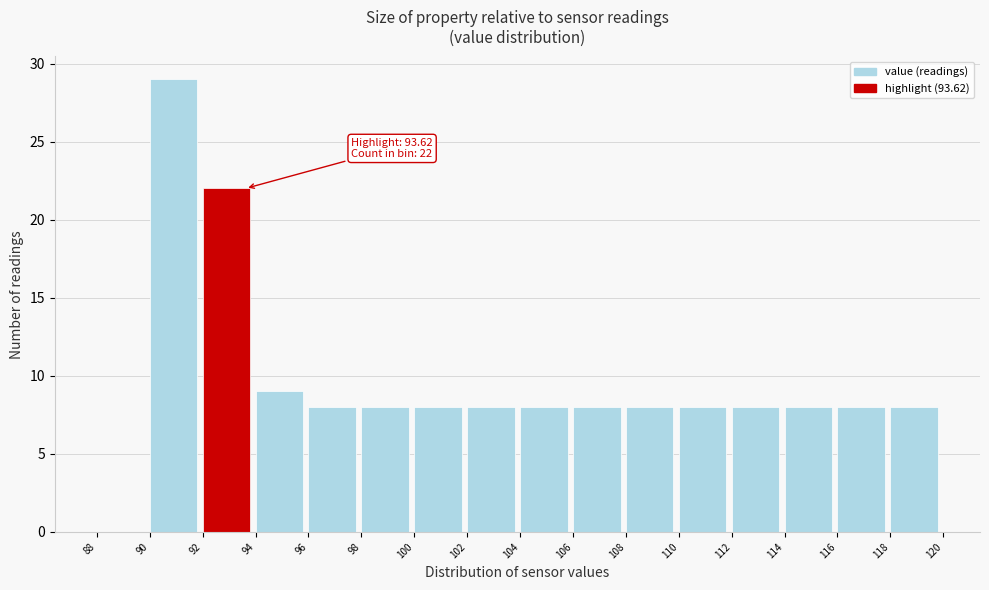

Which range on the x-axis has the tallest bar?

90 to 92